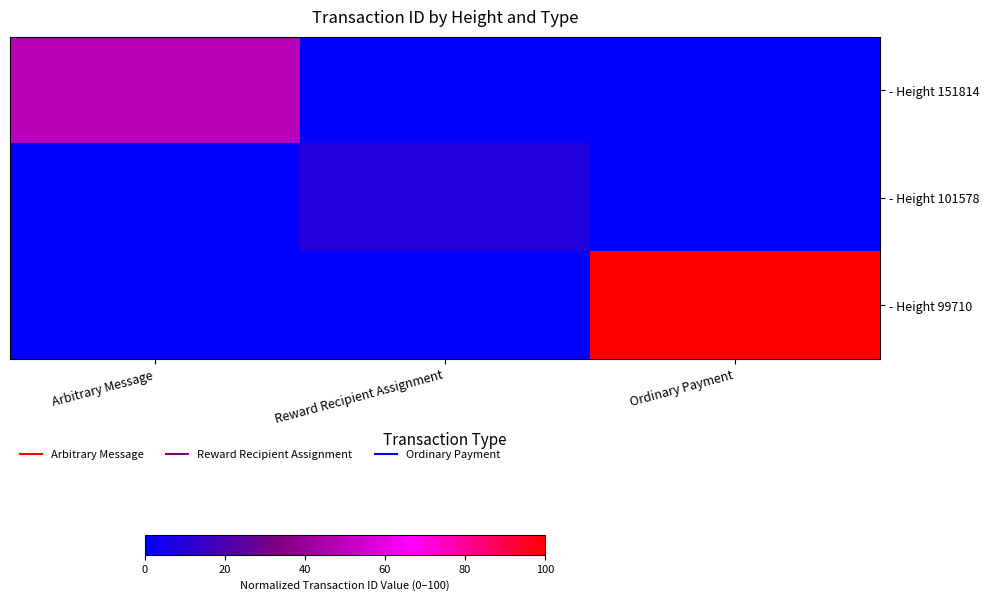

Reading right to left, transcribe all the data shown in this chart.

- Height 151814: Ordinary Payment=0.0	Reward Recipient Assignment=0.0	Arbitrary Message=47.9
- Height 101578: Ordinary Payment=0.0	Reward Recipient Assignment=9.3	Arbitrary Message=0.0
- Height 99710: Ordinary Payment=100.0	Reward Recipient Assignment=0.0	Arbitrary Message=0.0